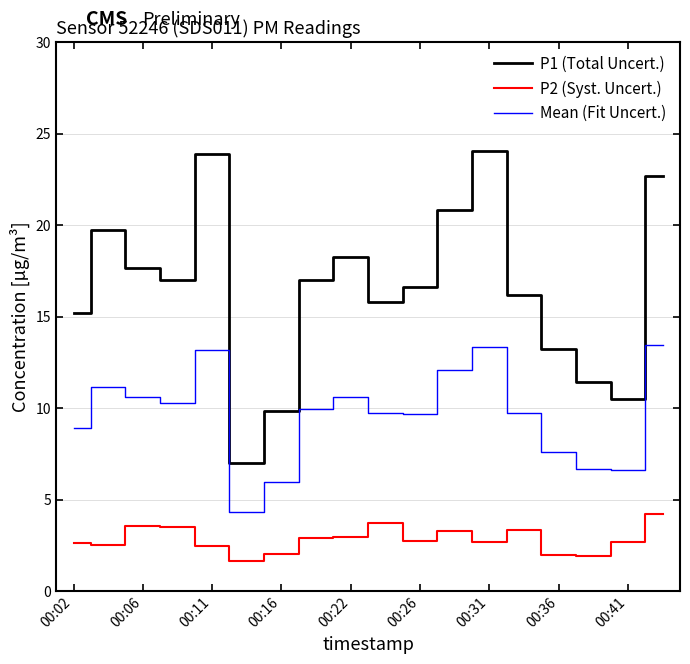

True or false: P1 (Total Uncert.) and P2 (Syst. Uncert.) cross at least once.

False